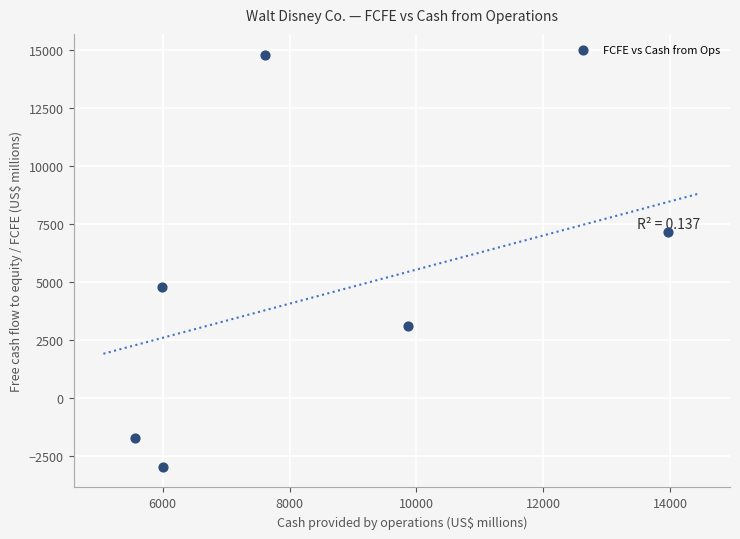

What is the range of X values (max minus min)?

8405